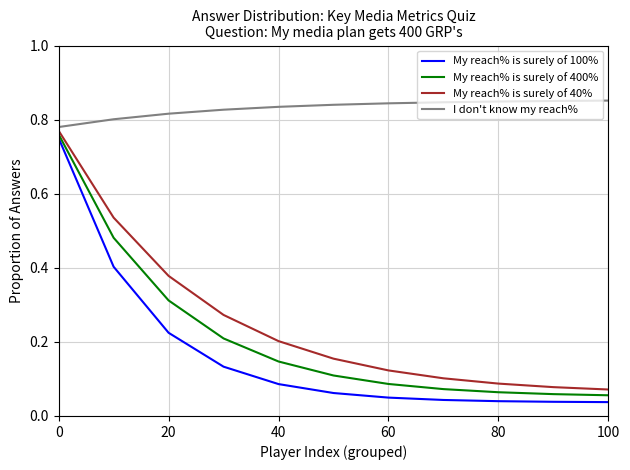

Which series has the widest spread of values?

My reach% is surely of 100%